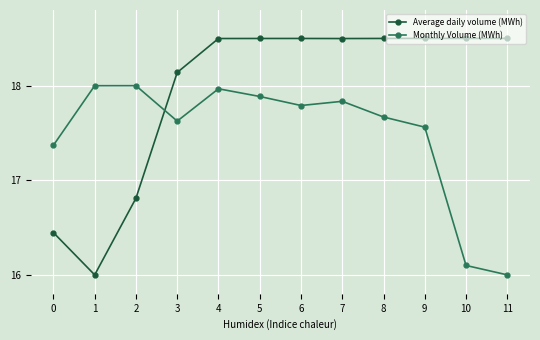

Is the value of Average daily volume (MWh) at 4 greater than the value of Monthly Volume (MWh) at 11?

Yes